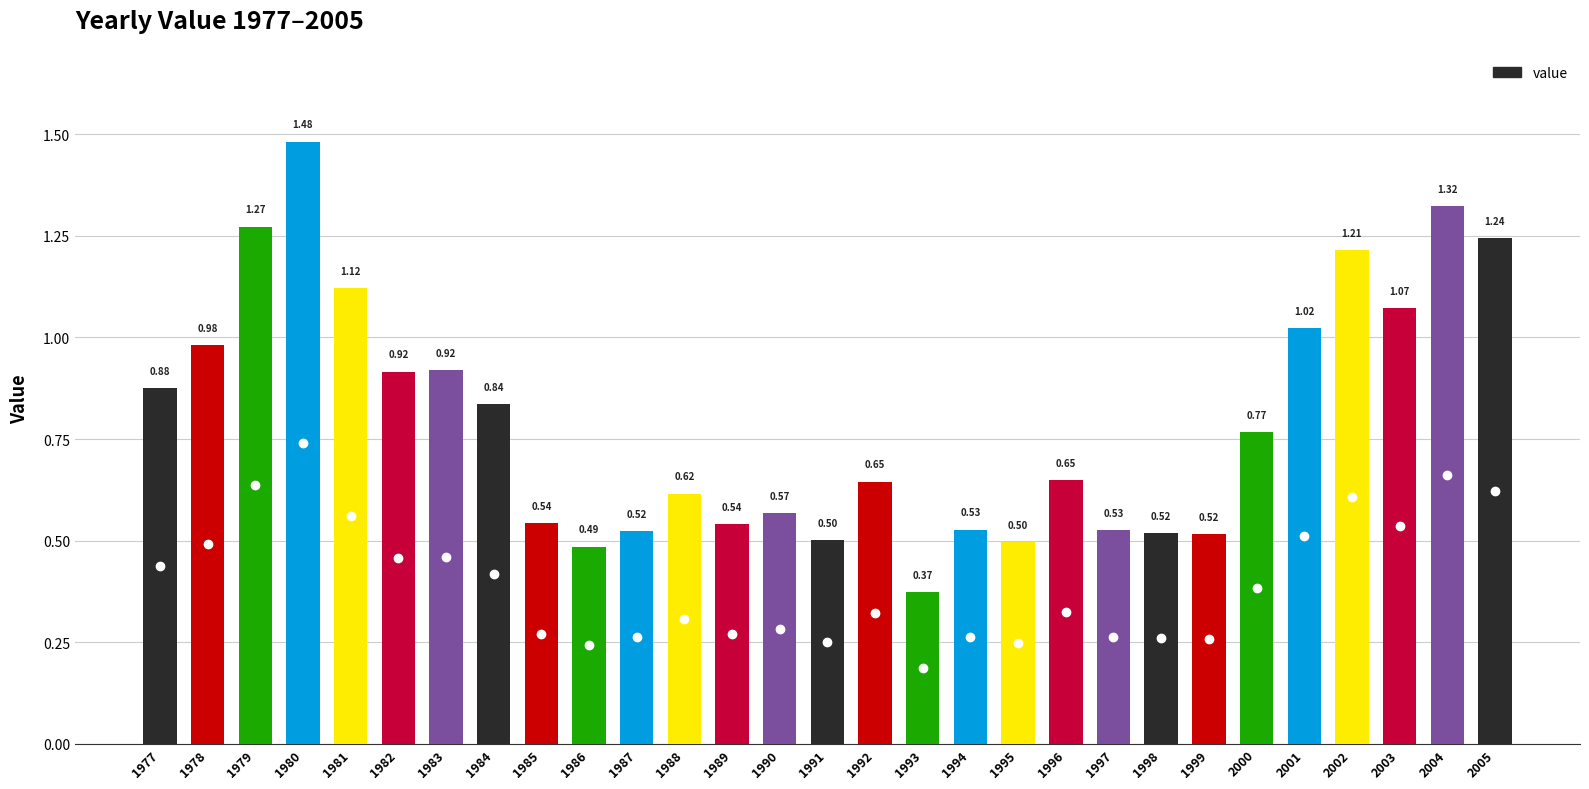

What is the change in value from 1987 to 1996?

+0.1